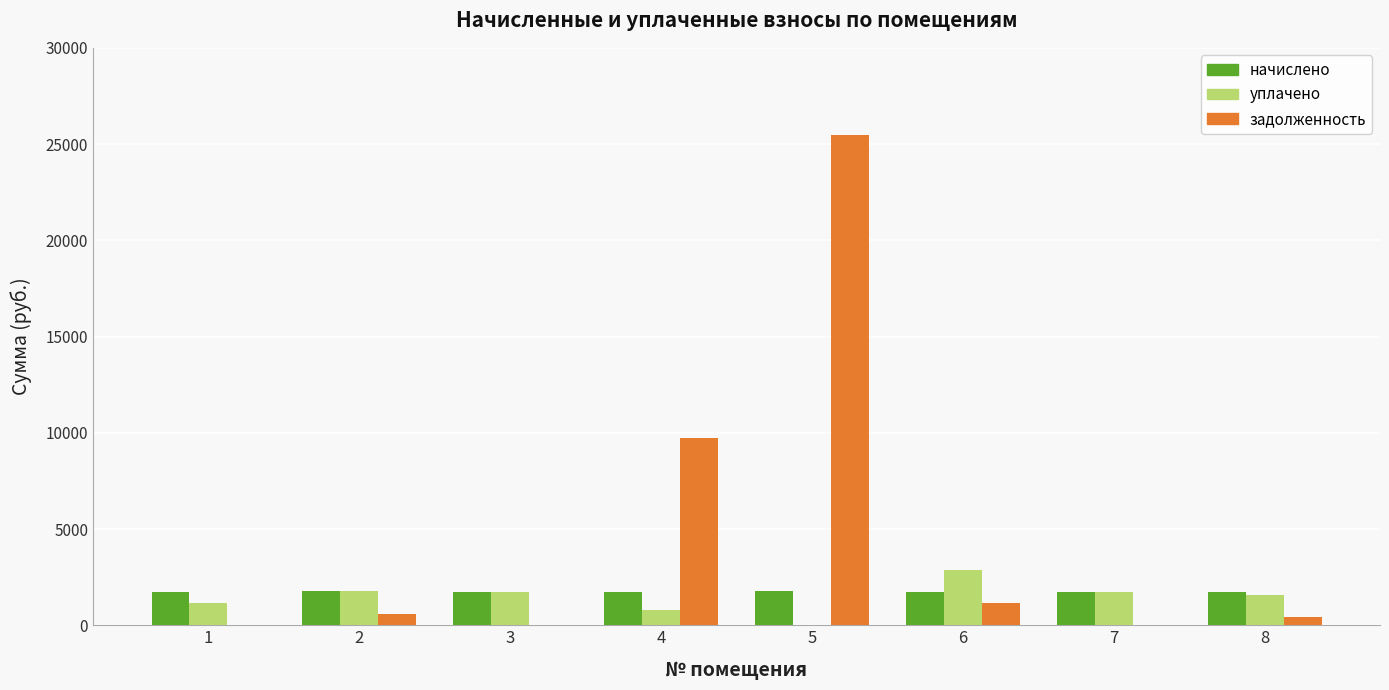

At which category is the sum across all series the highest?

5